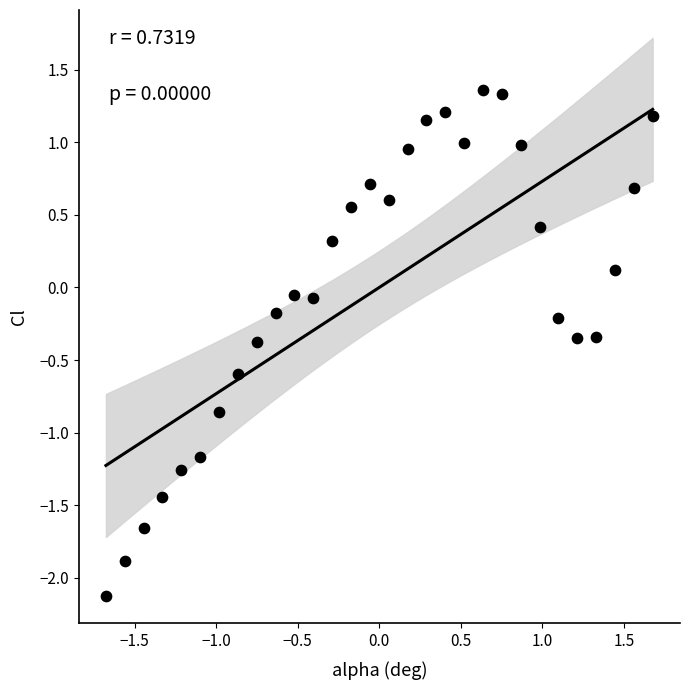

What is the range of X values (max minus min)?

3.4